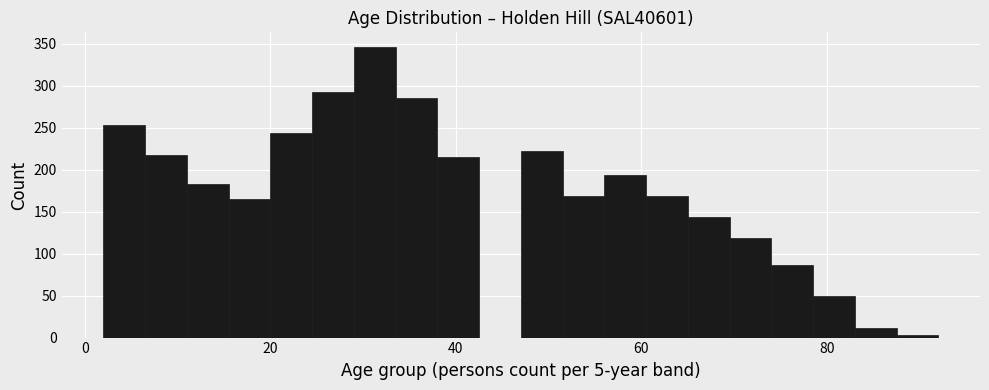

Read against the x-axis, roughly where is the centre of the tallest bar?

32